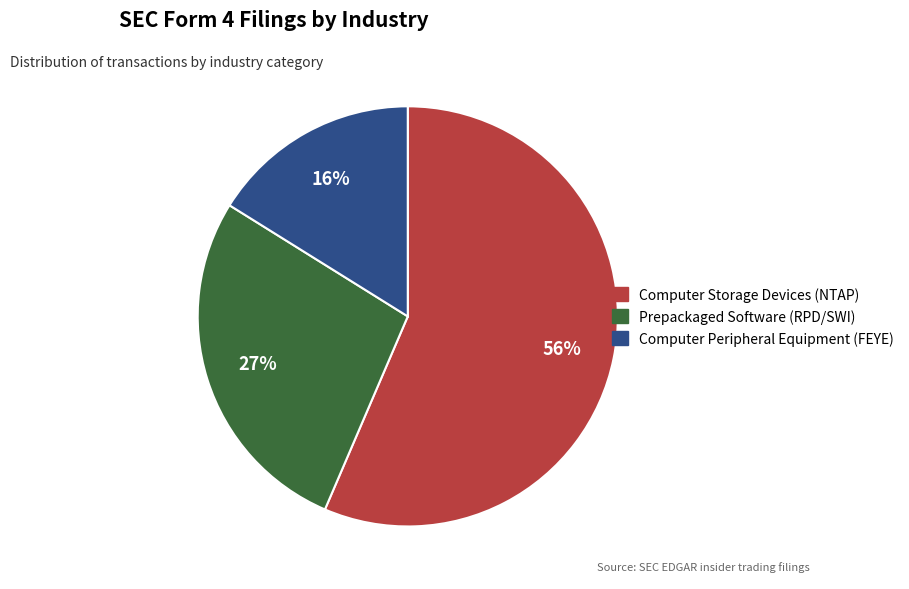

Combined, do Computer Peripheral Equipment and Computer Storage Devices account for over 50%?

Yes